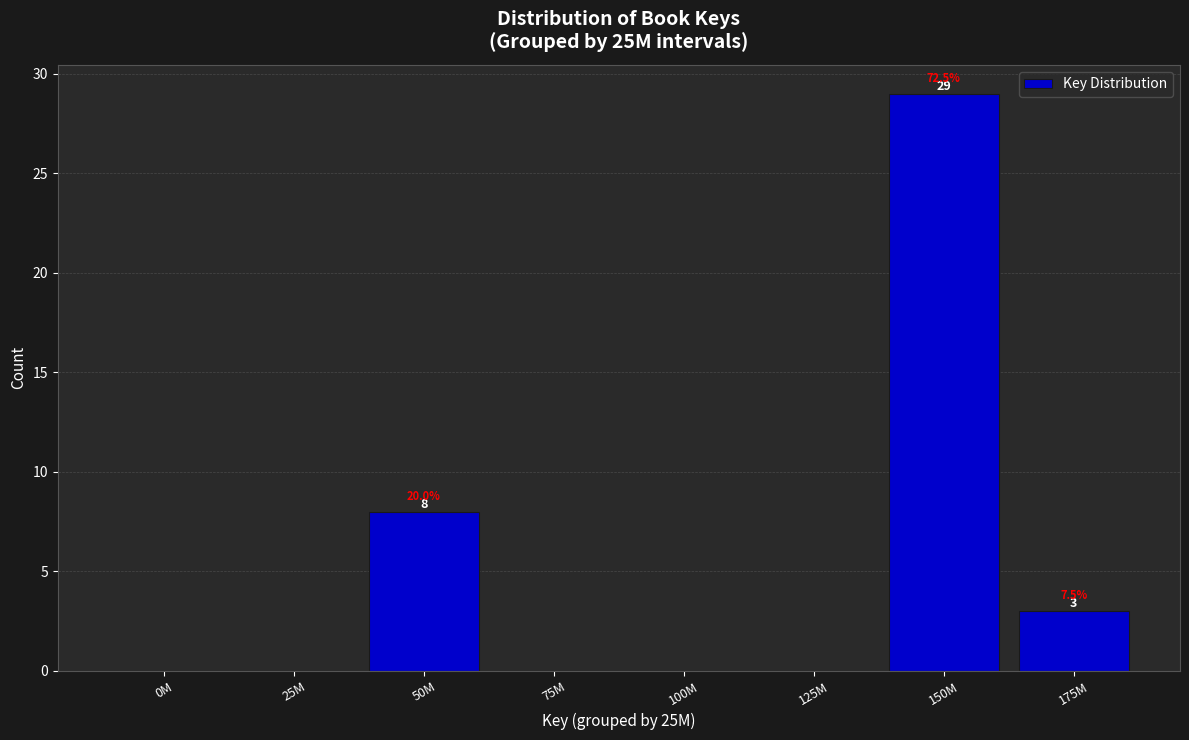

Reading left to right, what are all the values shown in this chart?

0M=0	25M=0	50M=8	75M=0	100M=0	125M=0	150M=29	175M=3